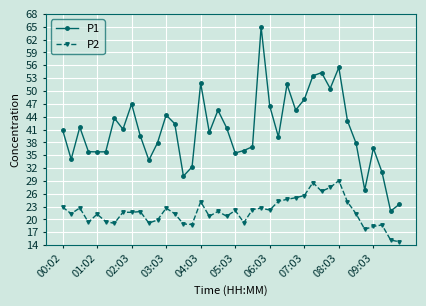

How many values in the P2 series exceed 21?

25